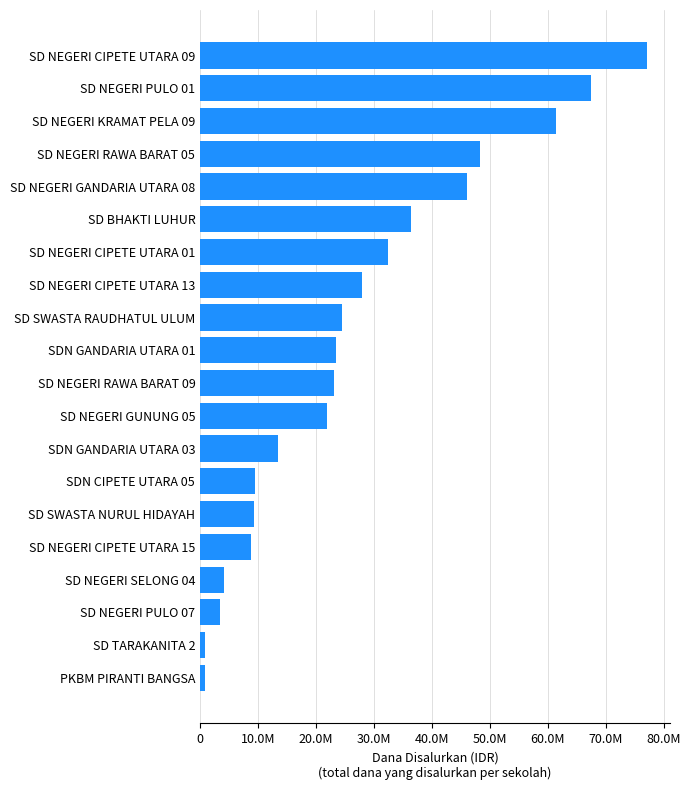

Are the bars horizontal?

Yes